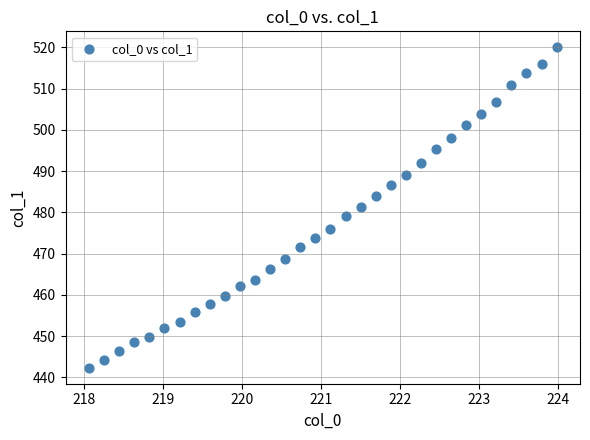

What is the range of X values (max minus min)?

5.9